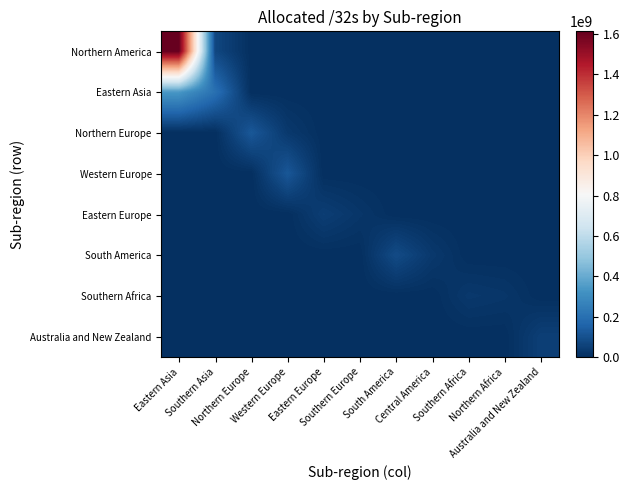

At which category is the sum across all series the highest?

Eastern Asia